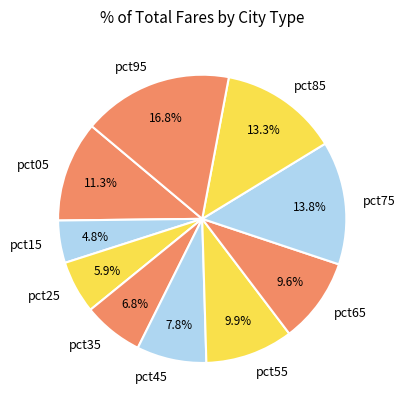

Which has a higher value, pct75 or pct85?

pct75